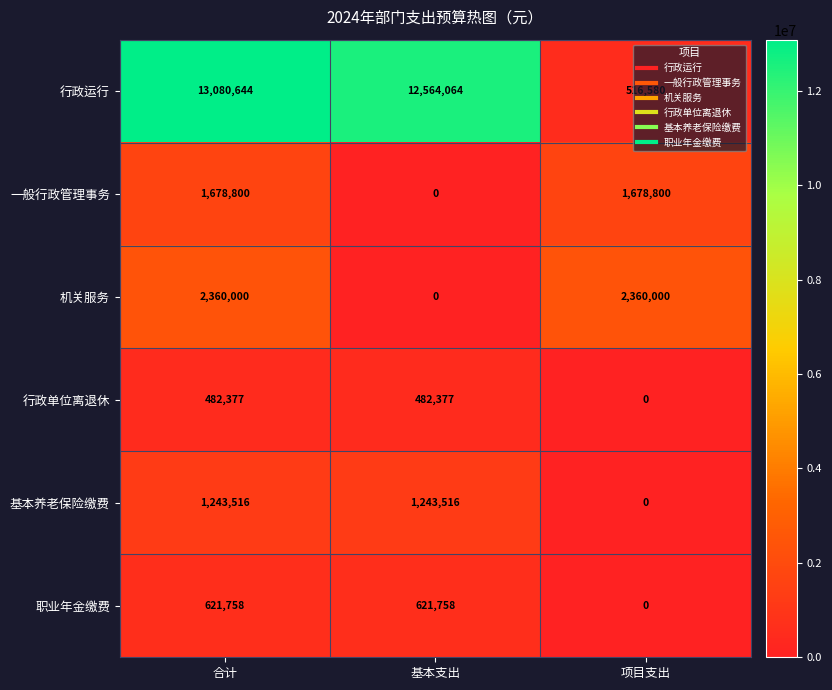

Which series changed the most between 合计 and 项目支出?

行政运行